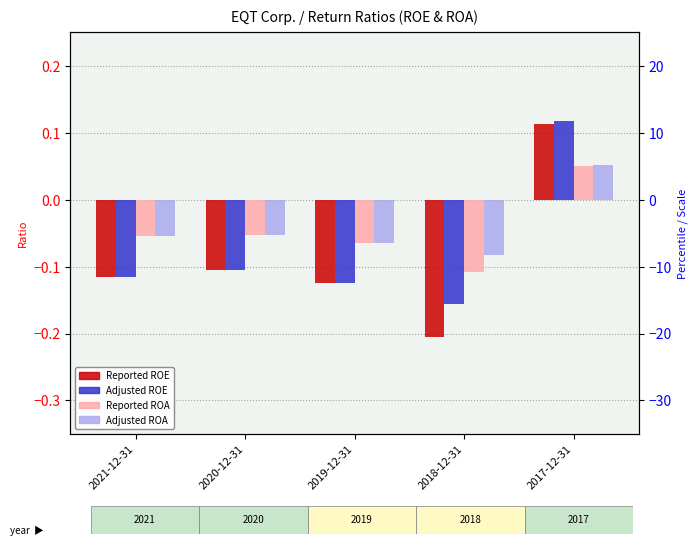

How many bars are there in total?

20